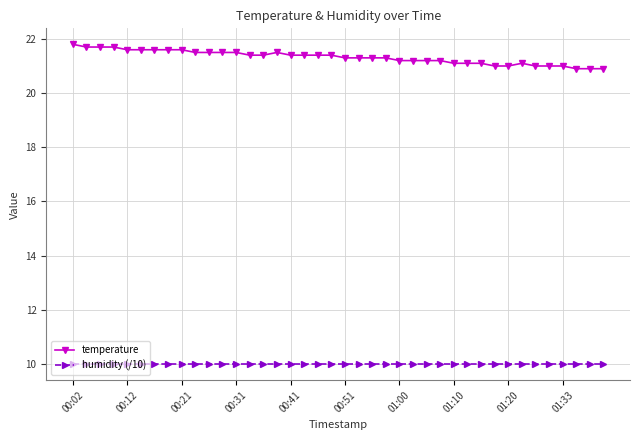

What is the sum of all temperature values?

852.9